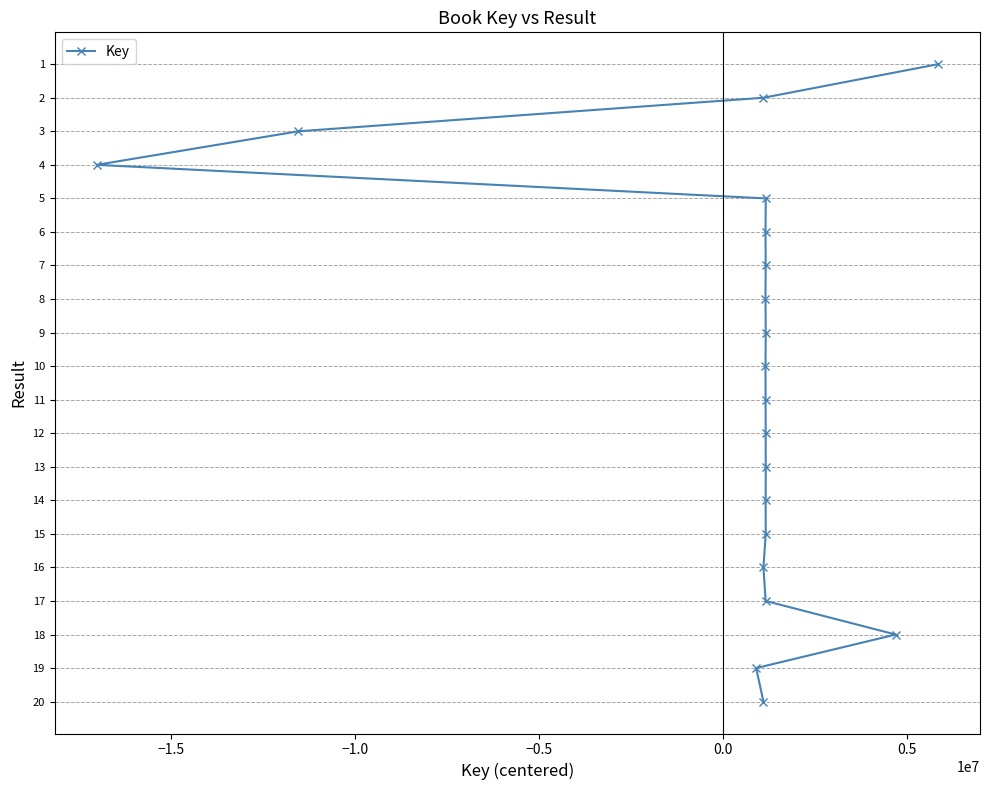

What is the difference between the second highest and second lowest values?

17